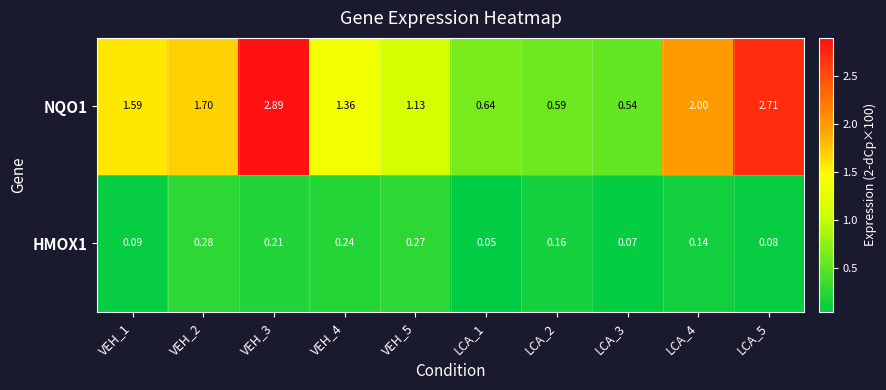

List the series in order of their peak value, lowest first.

HMOX1, NQO1